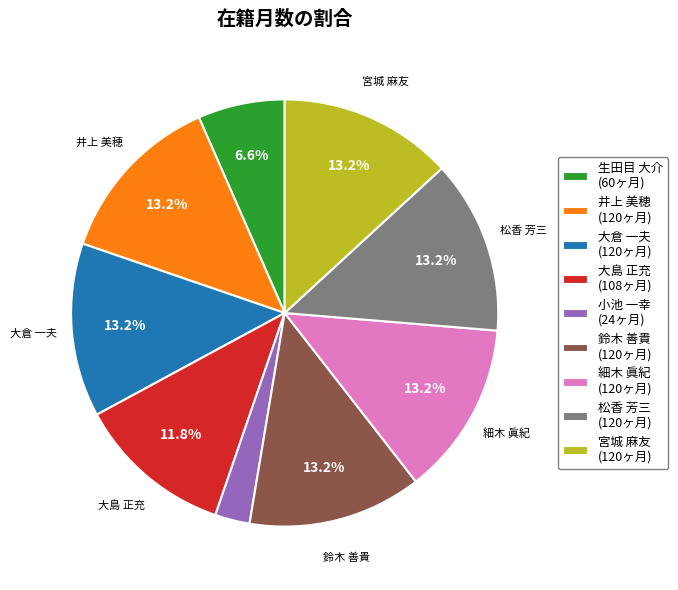

Is it true that 小池 一幸 is 9% of the pie?

False